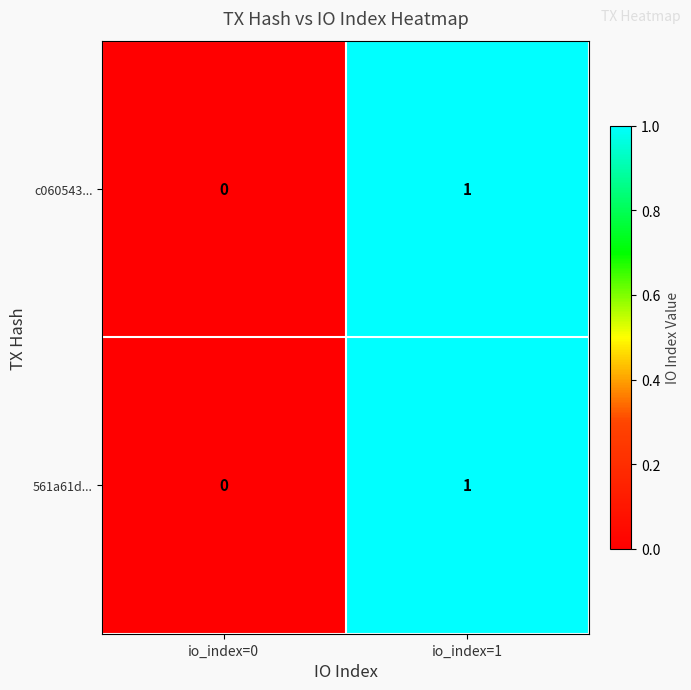

At which label is c060543... closest to 0?

io_index=0